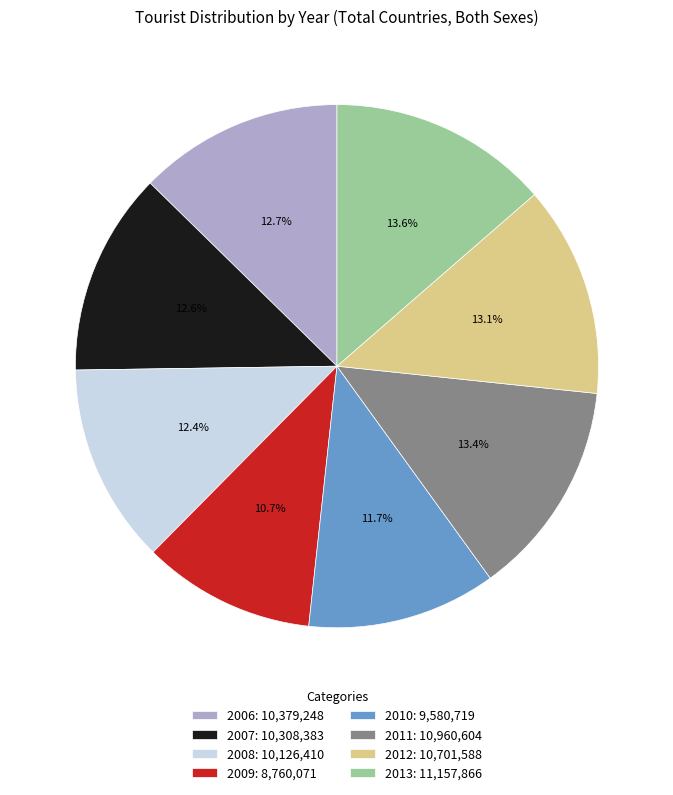

Which category has the smallest portion of the pie?

2009